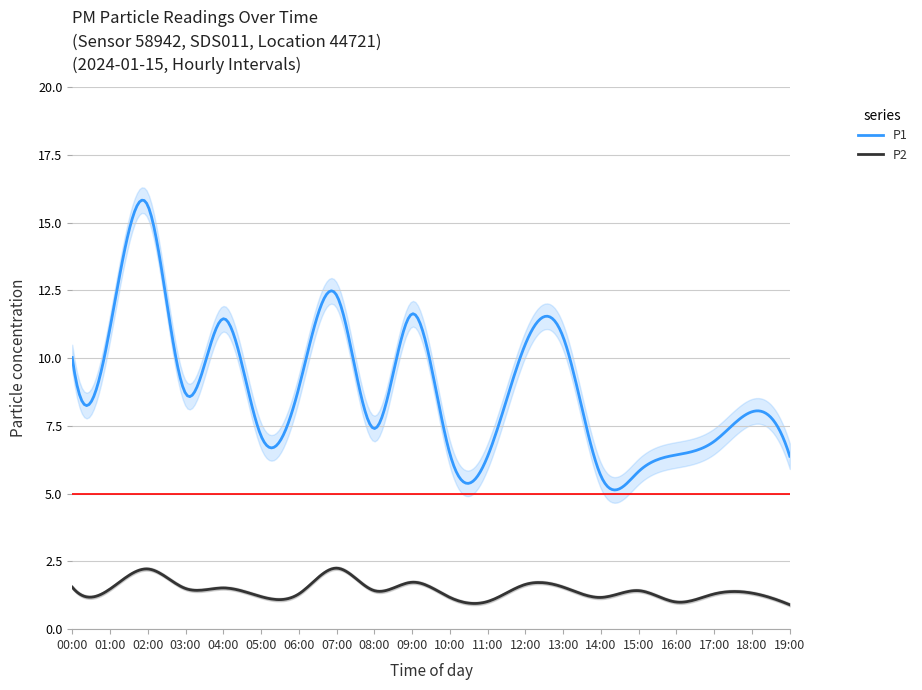

How many interior local peaks does the P1 series have?

6